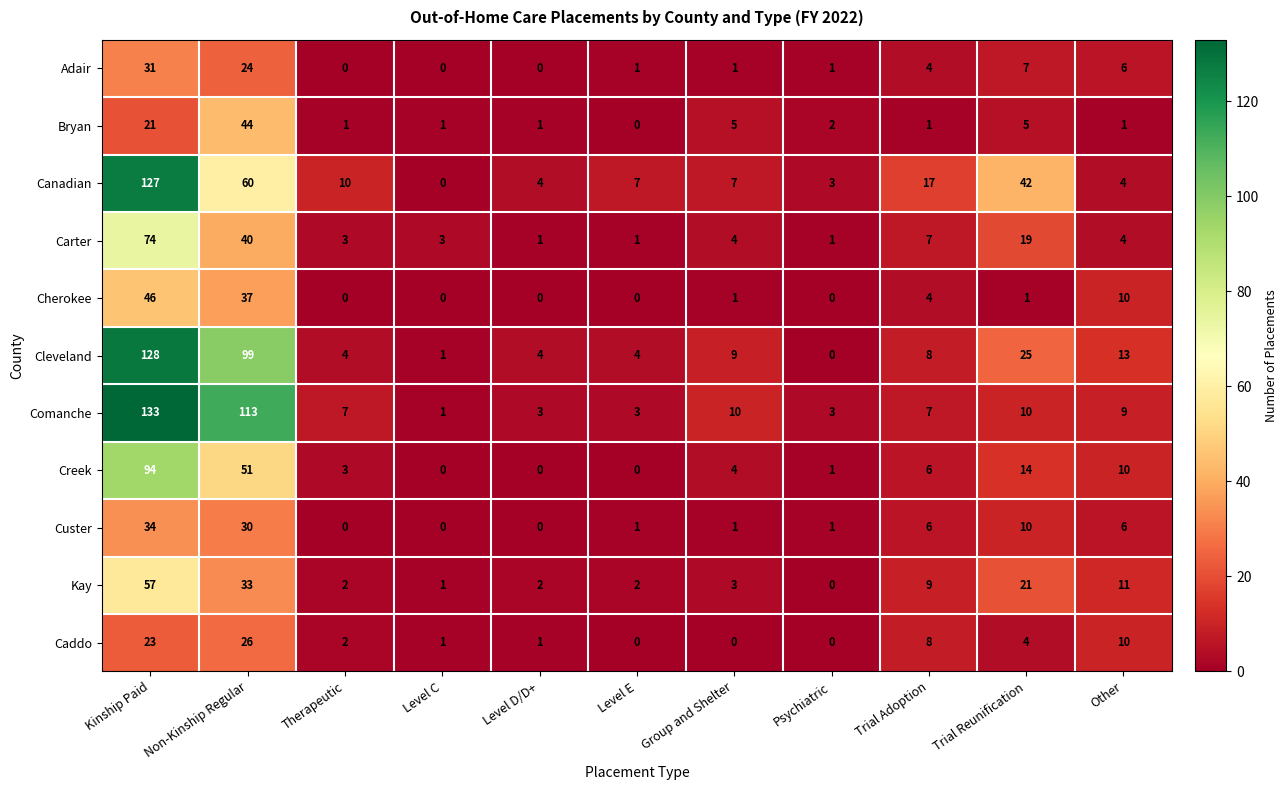

Which series has the largest range (max minus min)?

Comanche